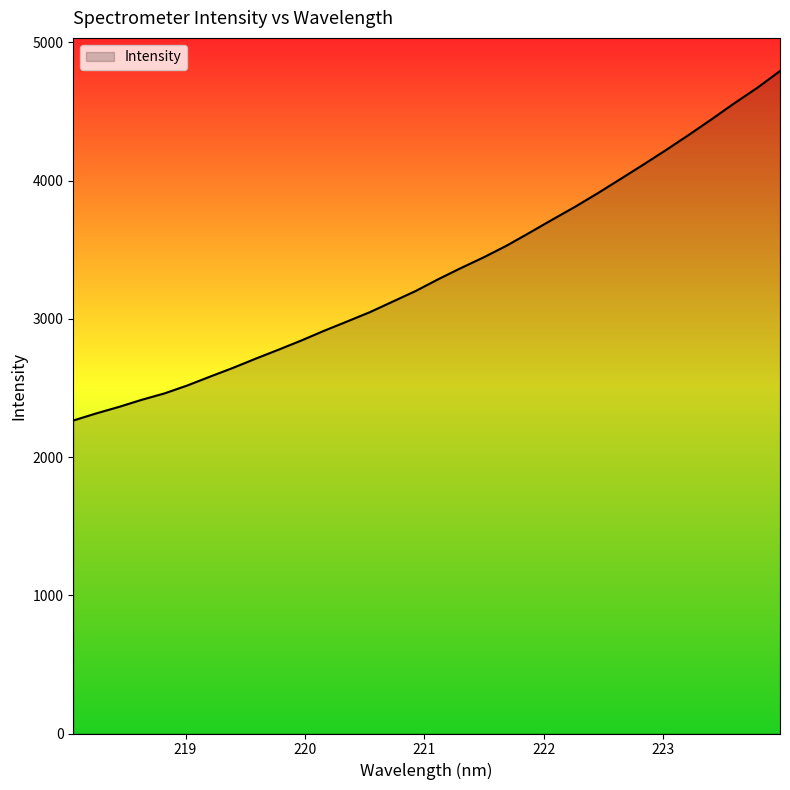

What is the difference between the maximum and minimum values?

2528.8